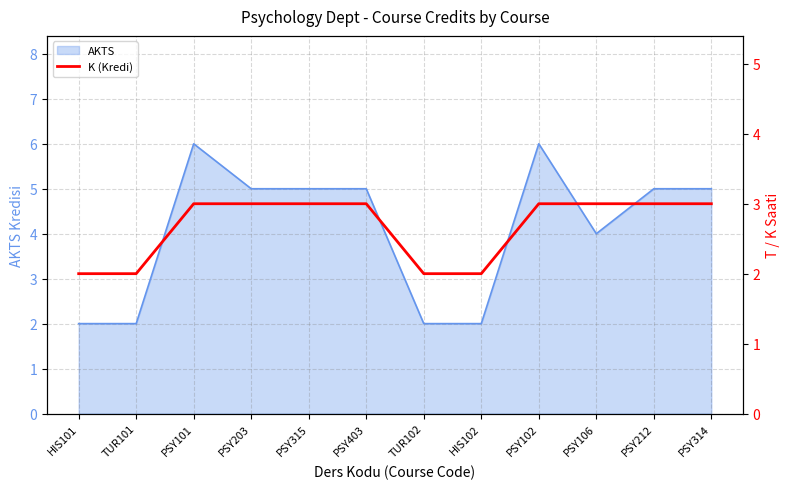

Is it true that AKTS equals 8 at PSY102?

False